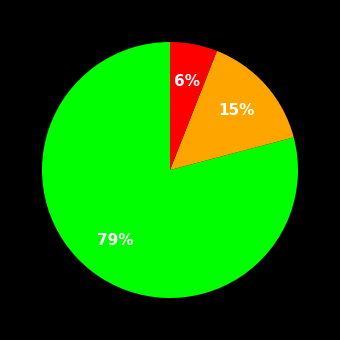

Is there a majority slice in this chart?

Yes